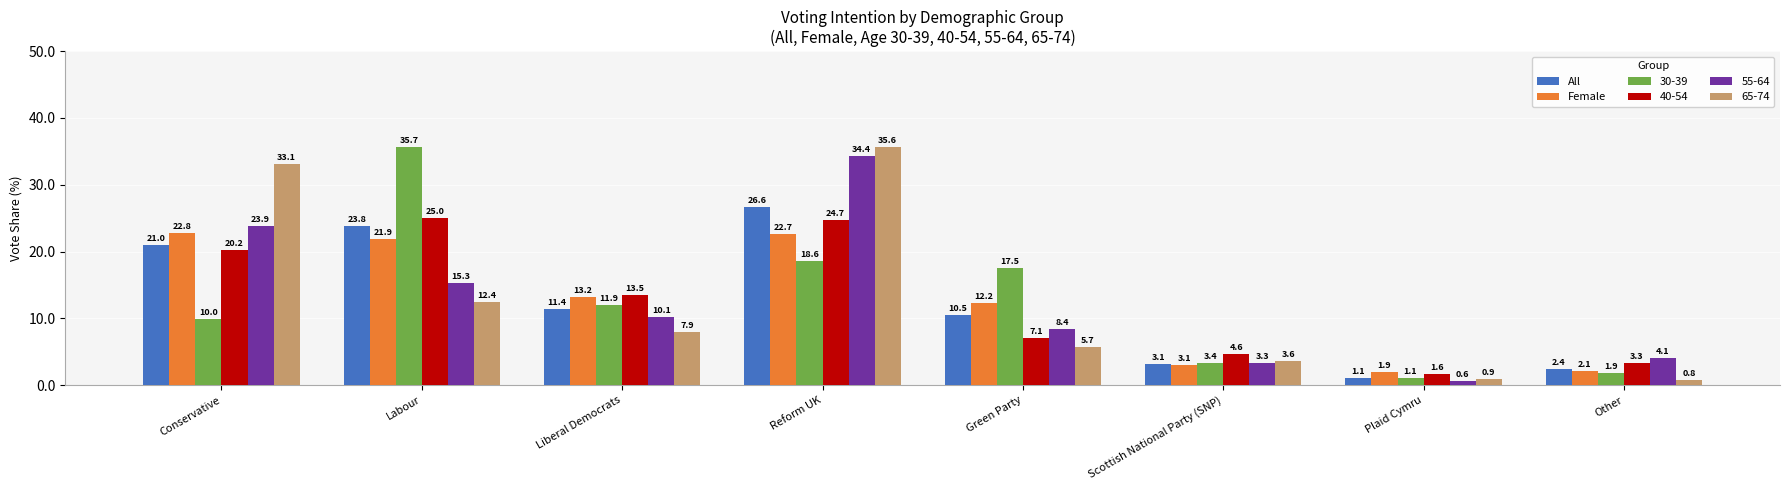

Count the number of categories in the chart.

8